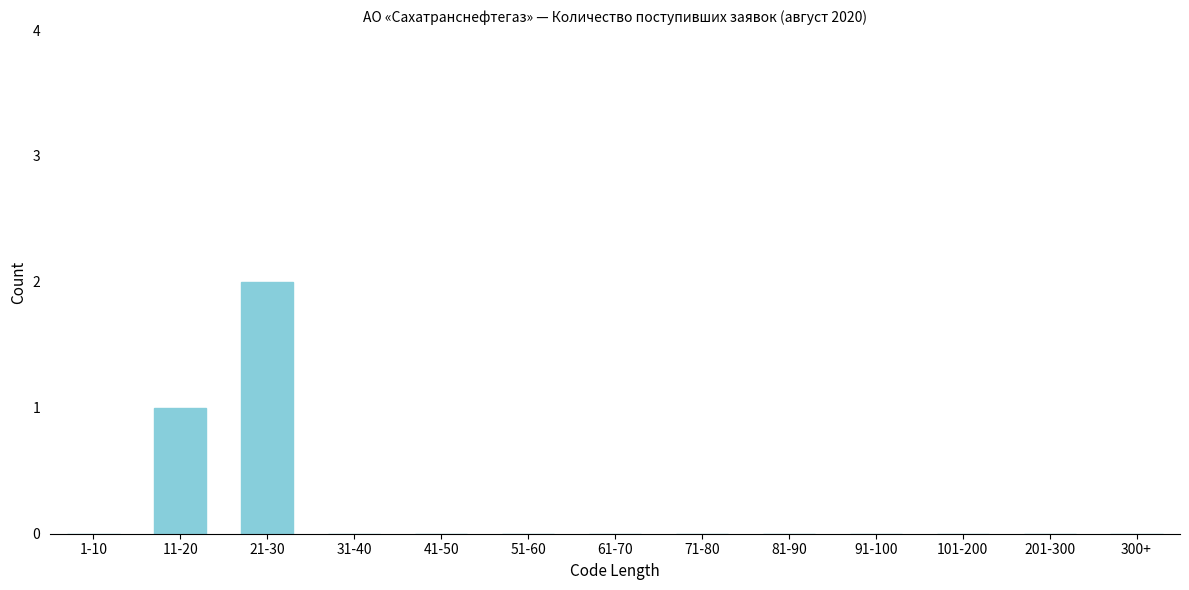

Reading left to right, what are all the values shown in this chart?

1-10=0	11-20=1	21-30=2	31-40=0	41-50=0	51-60=0	61-70=0	71-80=0	81-90=0	91-100=0	101-200=0	201-300=0	300+=0